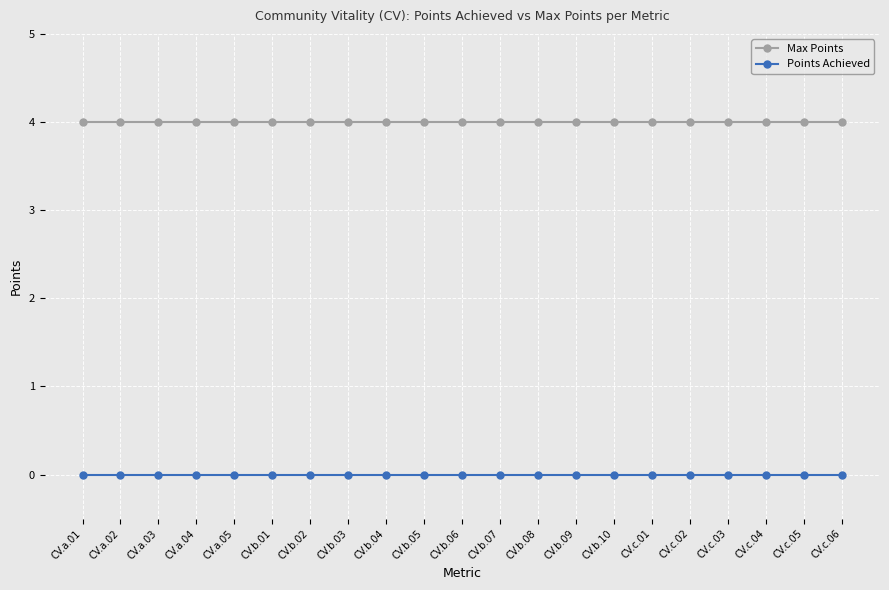

Reading left to right, list all the values displayed in this chart.

Max Points: 4	4	4	4	4	4	4	4	4	4	4	4	4	4	4	4	4	4	4	4	4
Points Achieved: 0	0	0	0	0	0	0	0	0	0	0	0	0	0	0	0	0	0	0	0	0